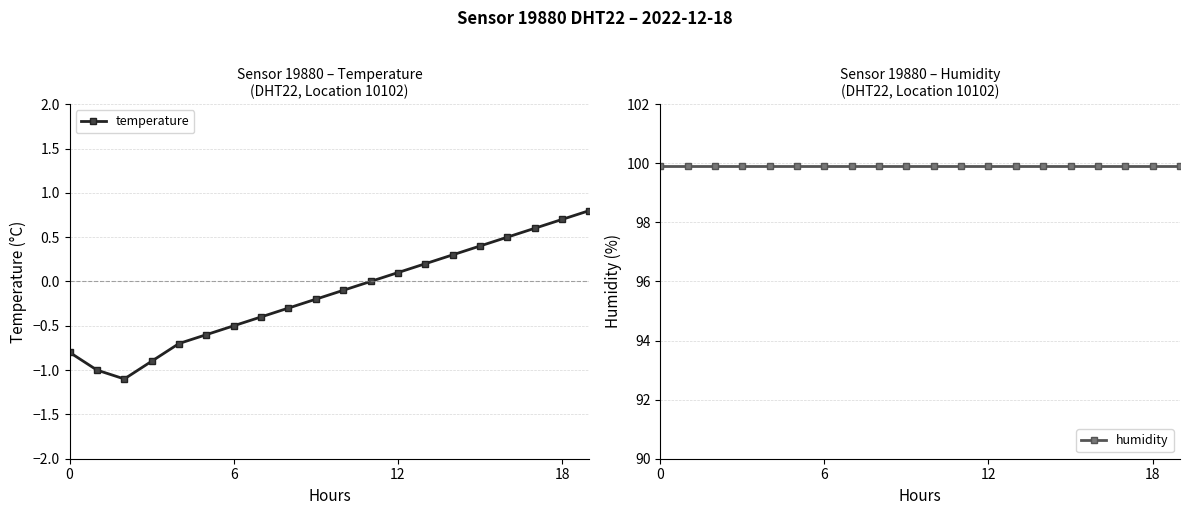

Which series has the largest total across all categories?

humidity